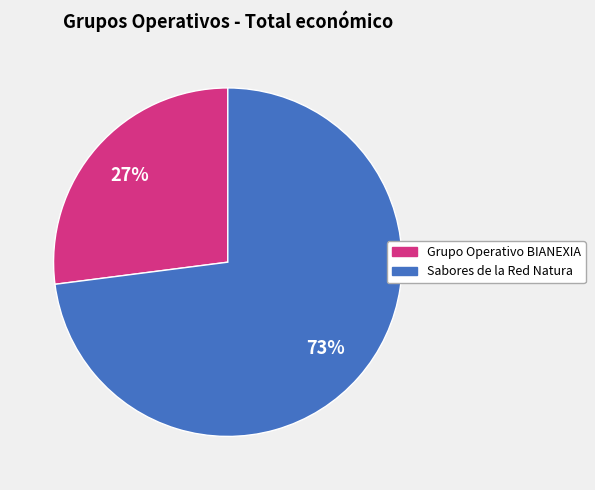

Which slice is the smallest?

Grupo Operativo BIANEXIA